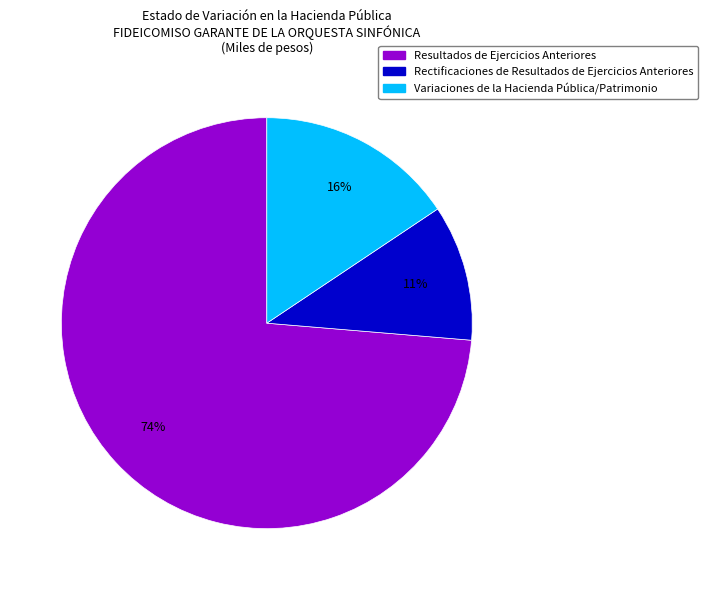

Count the number of slices in the pie.

3